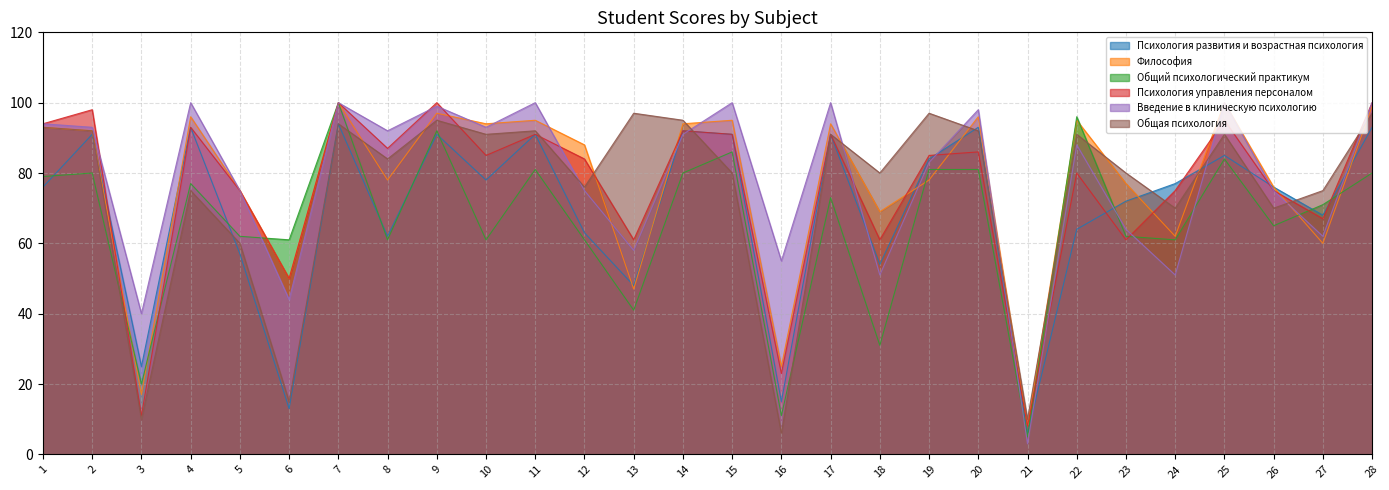

How many intersections are there between Психология развития и возрастная психология and Философия?

9